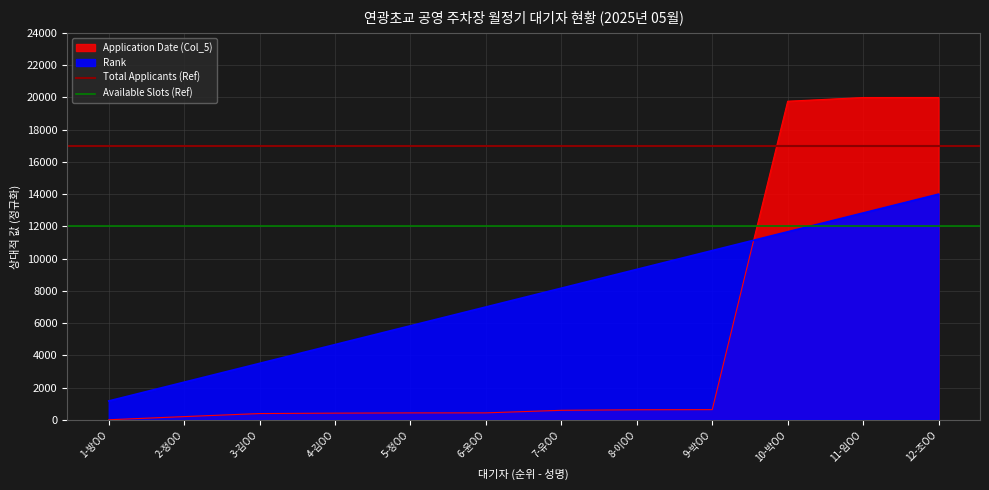

The value of Available Slots (Ref) at 2-정OO is 3943. True or false?

False